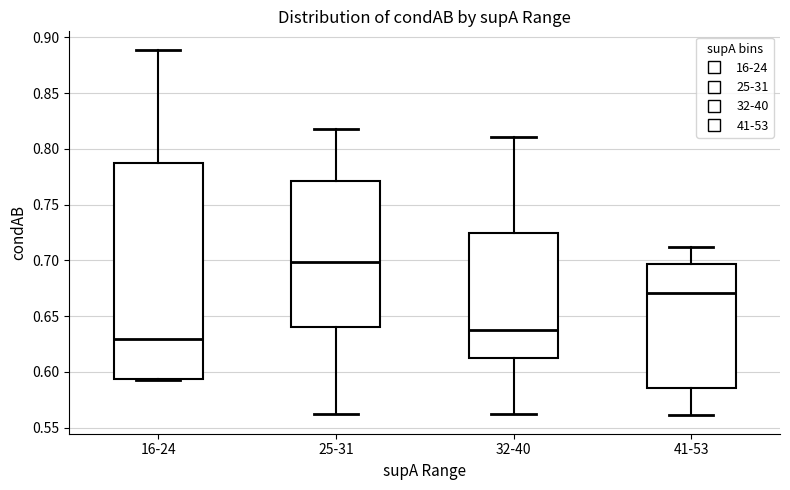

Reading left to right, transcribe this box plot: for each box, give where its median line is, the range the box spans, and where its two whiskers end, as read against the y-axis. The values are not printed on the chart, so give them approximately, as read against the axis.

16-24: median 0.630, box 0.595 to 0.785, whiskers 0.595 to 0.890
25-31: median 0.700, box 0.640 to 0.770, whiskers 0.565 to 0.820
32-40: median 0.640, box 0.610 to 0.725, whiskers 0.565 to 0.810
41-53: median 0.670, box 0.585 to 0.695, whiskers 0.560 to 0.710